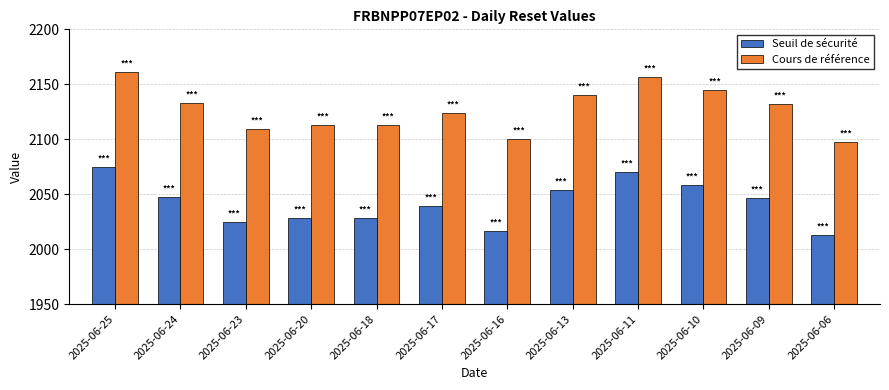

What is the value of the Cours de référence bar at the 12th from the left?

2097.4